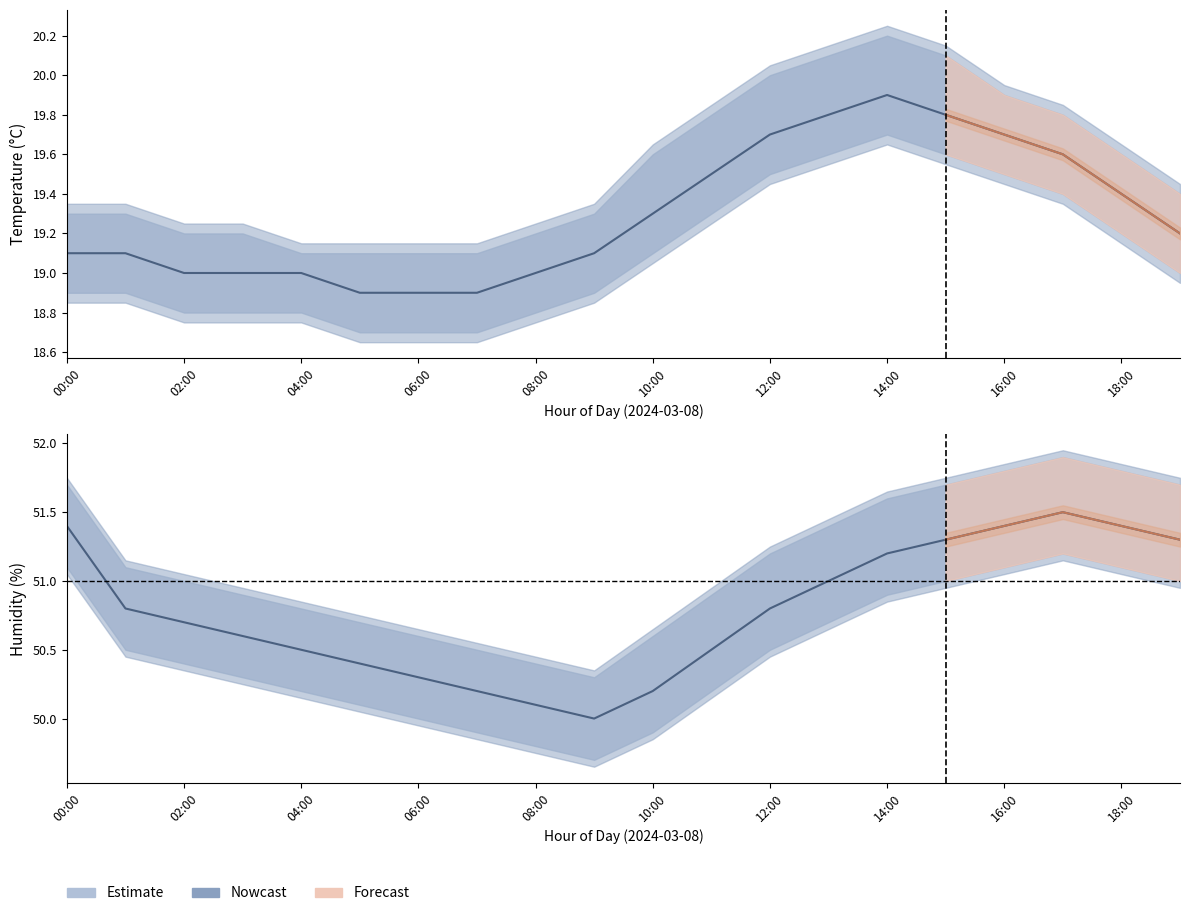

Between 04:00 and 01:00, which is larger?

01:00